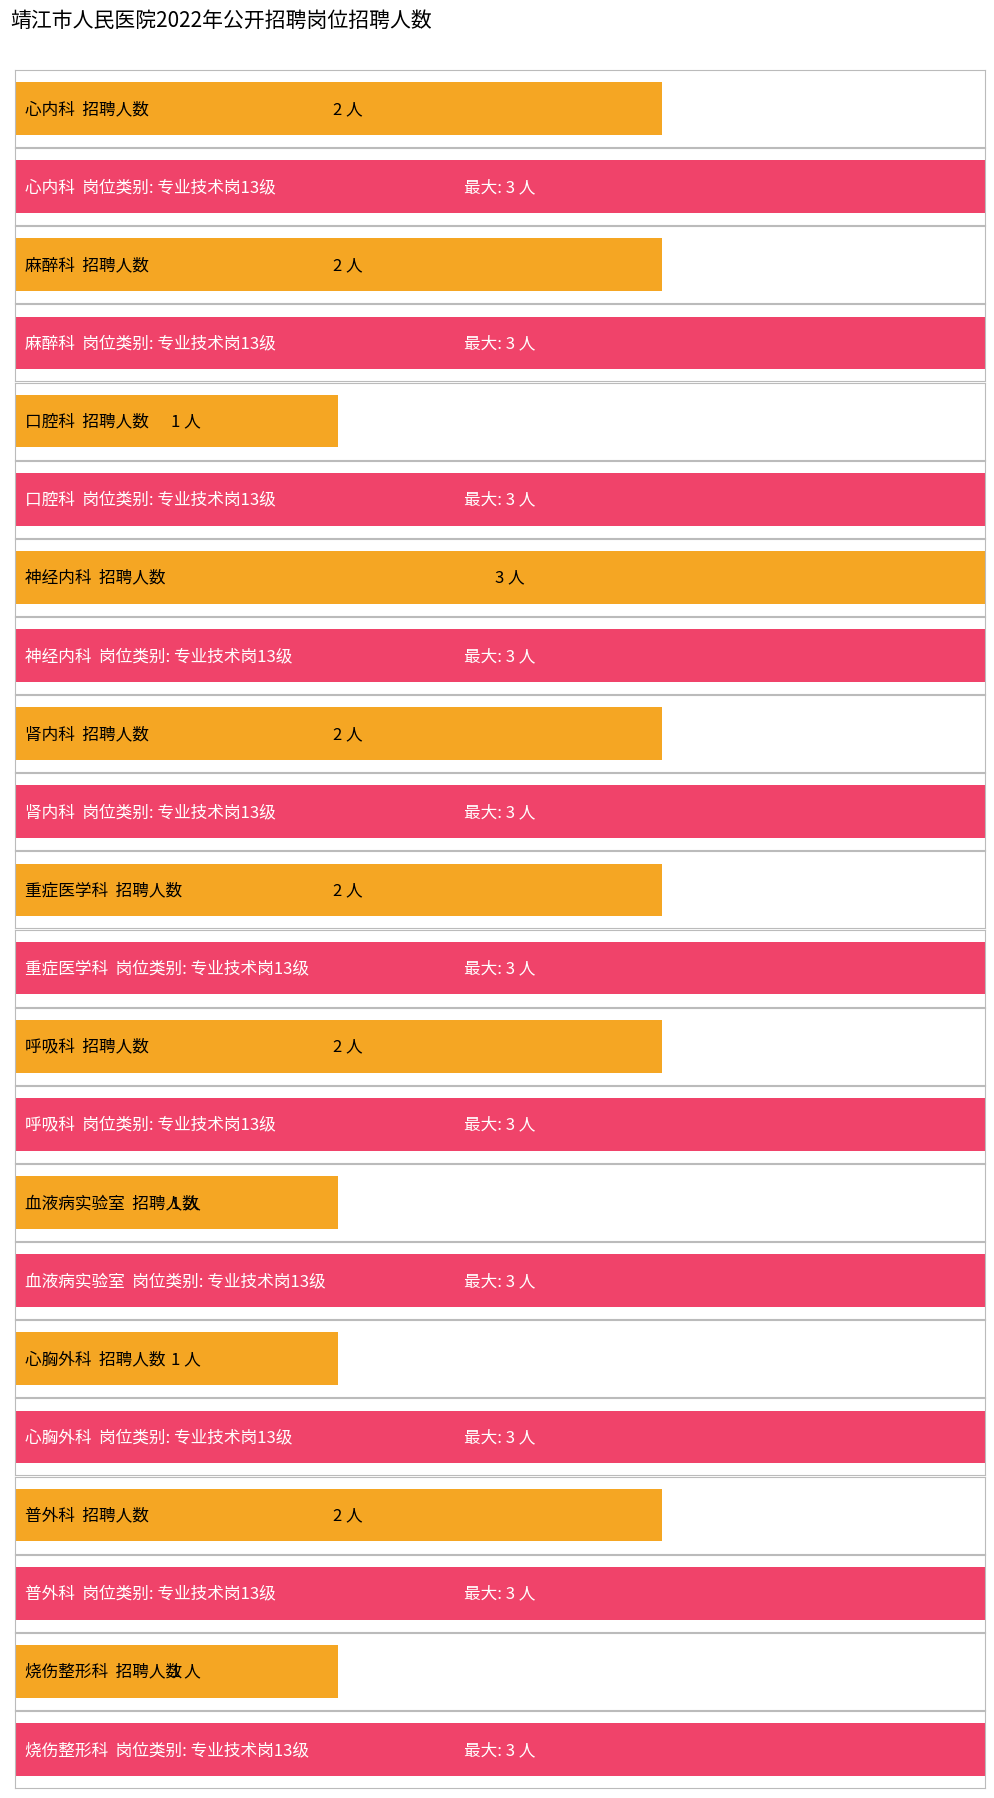

Rank the categories by value from highest to lowest.

神经内科, 心内科, 麻醉科, 肾内科, 重症医学科, 呼吸科, 普外科, 口腔科, 血液病实验室, 心胸外科, 烧伤整形科